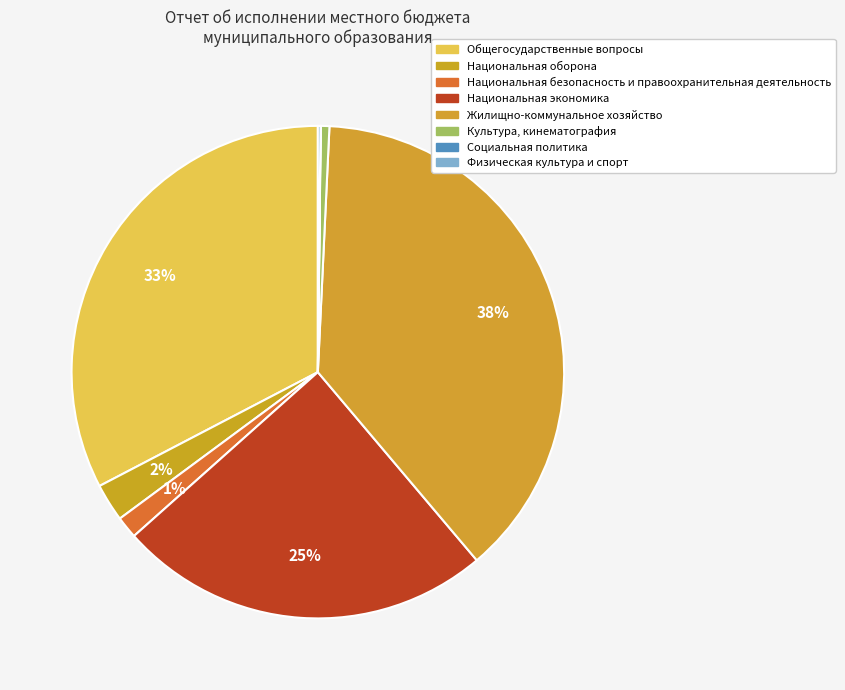

Between Культура, кинематография and Физическая культура и спорт, which is larger?

Культура, кинематография